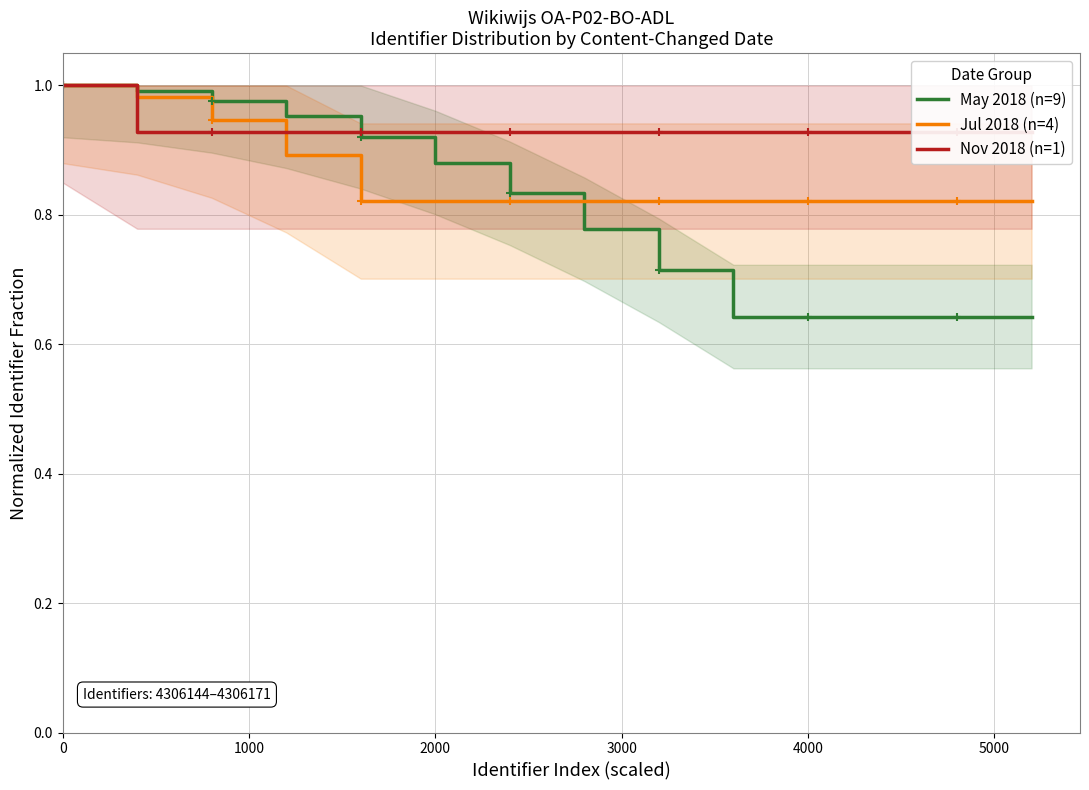

List the series in order of their peak value, lowest first.

May 2018 (n=9), Jul 2018 (n=4), Nov 2018 (n=1)